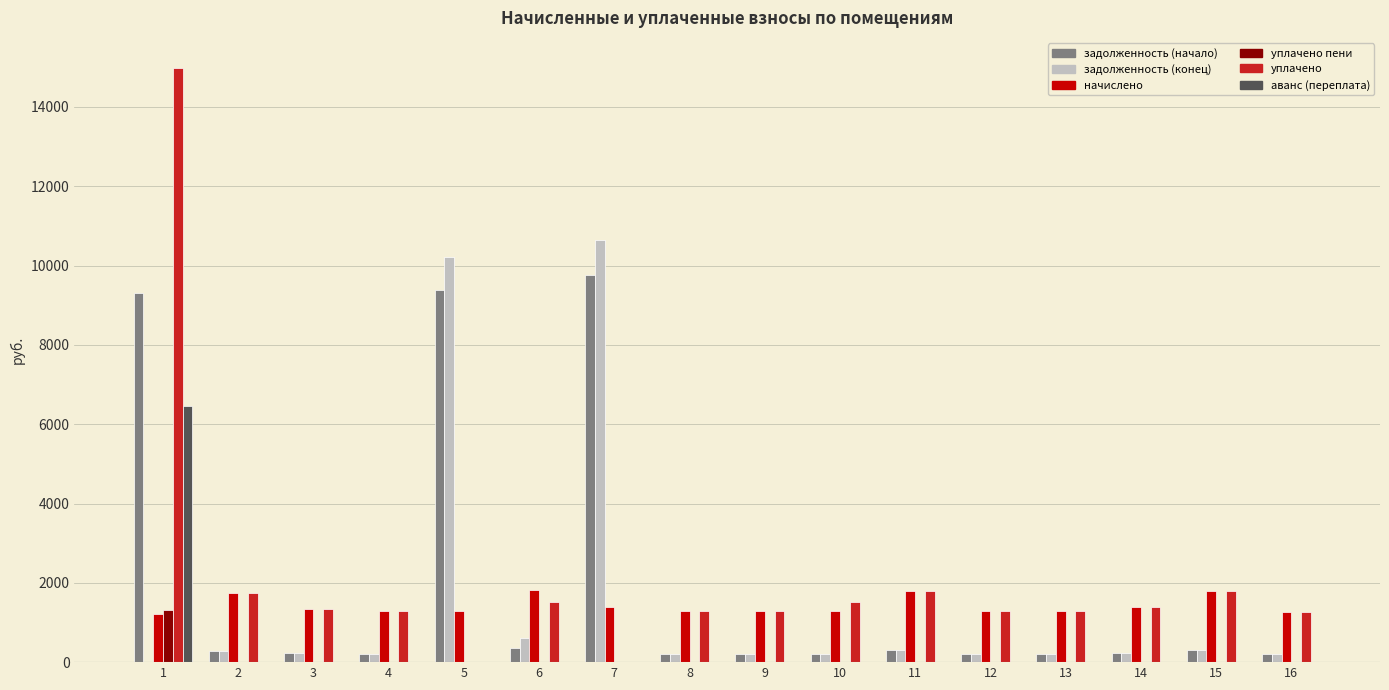

What is the total value across all series at 3?

3155.0